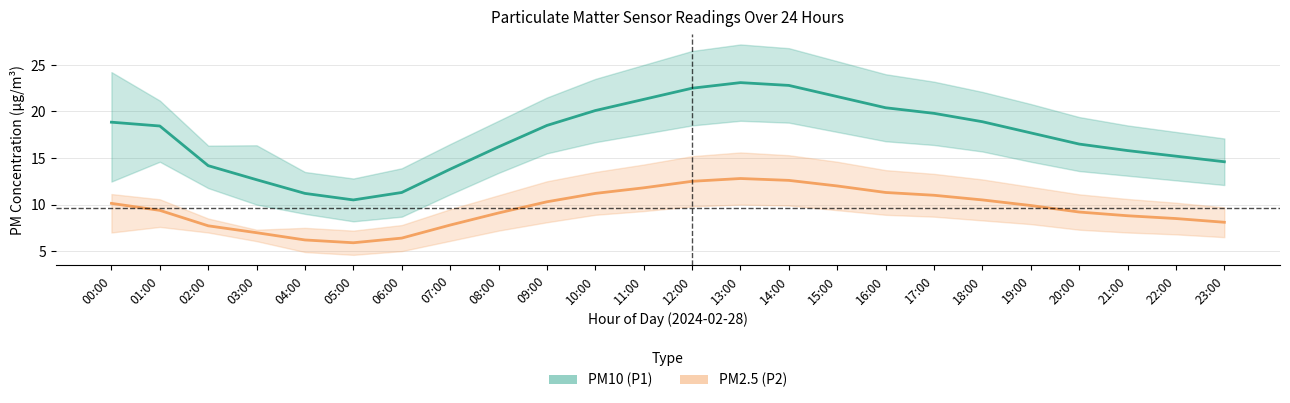

At which category does PM2.5 (P2) reach its first local valley?

05:00